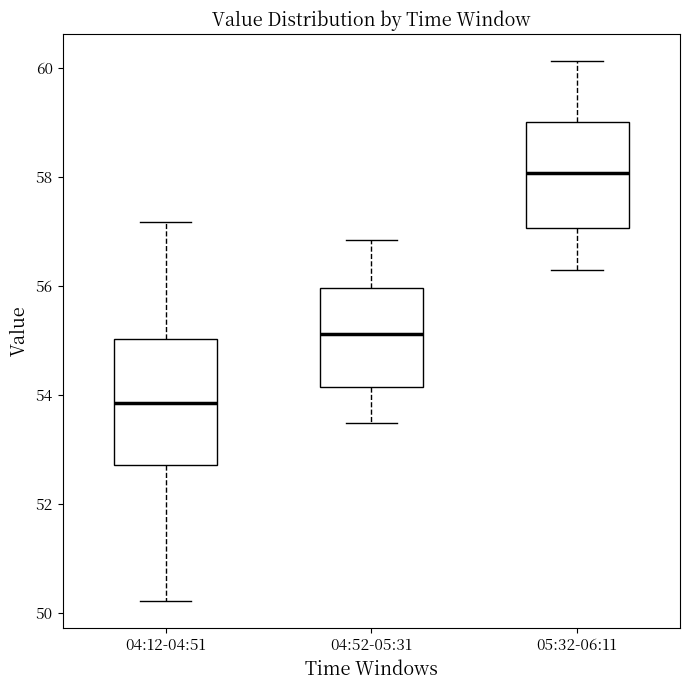

Reading left to right, transcribe this box plot: for each box, give where its median line is, the range the box spans, and where its two whiskers end, as read against the y-axis. The values are not printed on the chart, so give them approximately, as read against the axis.

04:12-04:51: median 53.8, box 52.8 to 55.0, whiskers 50.2 to 57.2
04:52-05:31: median 55.2, box 54.2 to 56.0, whiskers 53.4 to 56.8
05:32-06:11: median 58.0, box 57.0 to 59.0, whiskers 56.2 to 60.2